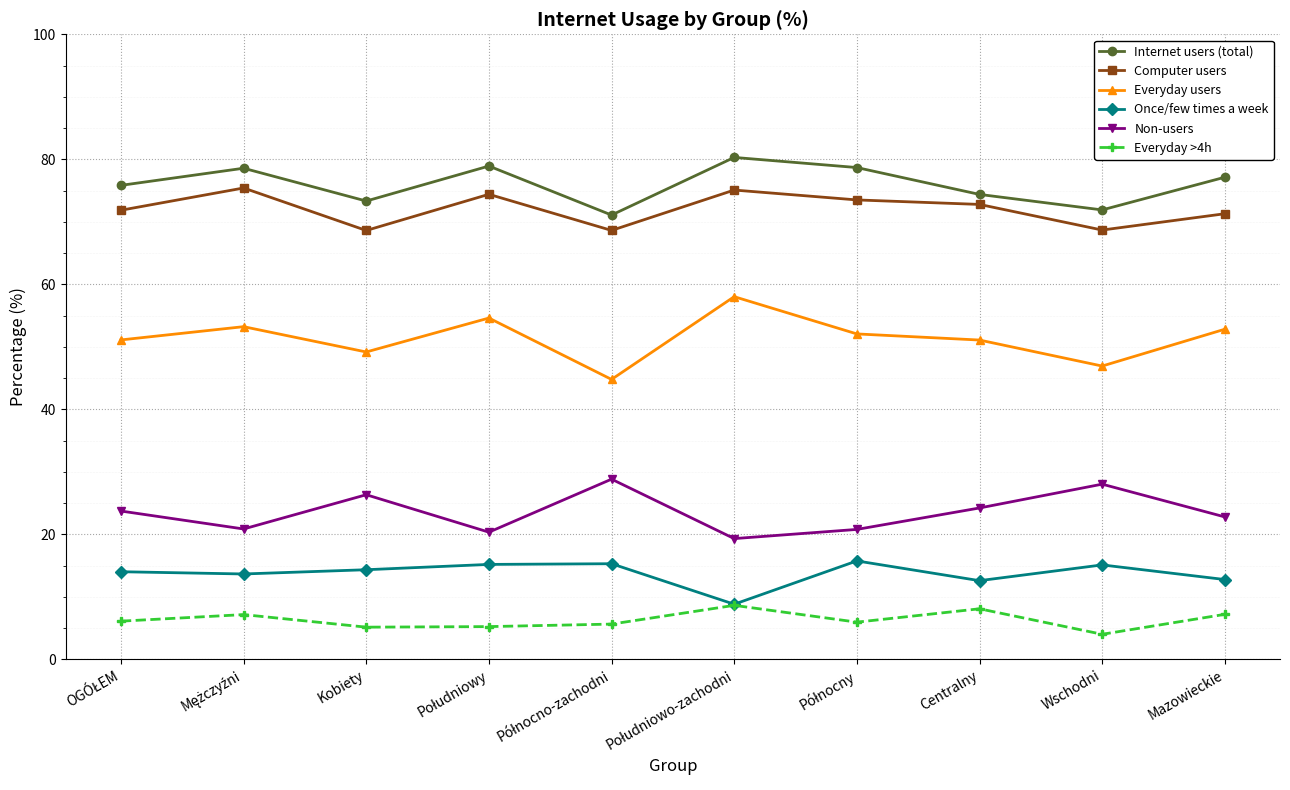

What are all the series names shown in the legend?

Internet users (total), Computer users, Everyday users, Once/few times a week, Non-users, Everyday >4h